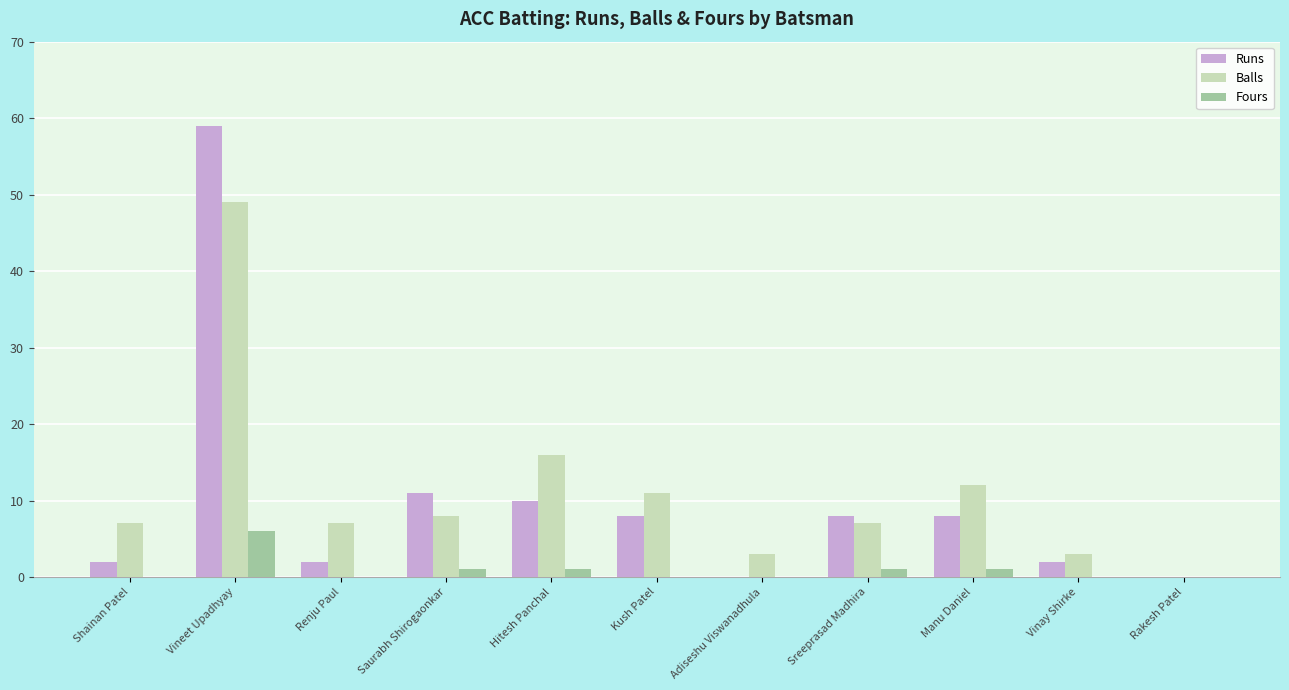

At which label does Fours reach its peak?

Vineet Upadhyay